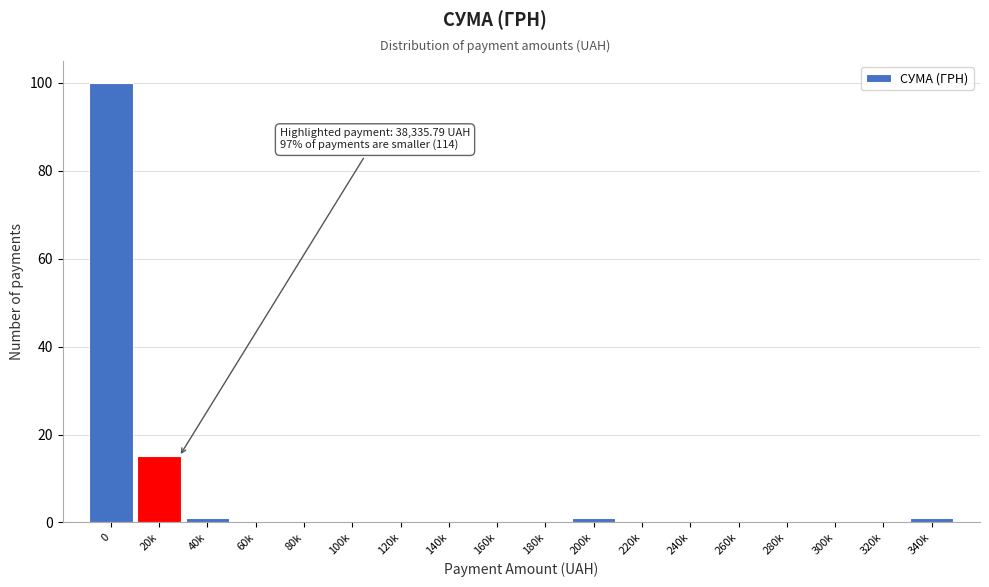

Reading left to right, list all the values displayed in this chart.

0=100	20k=15	40k=1	60k=0	80k=0	100k=0	120k=0	140k=0	160k=0	180k=0	200k=1	220k=0	240k=0	260k=0	280k=0	300k=0	320k=0	340k=1